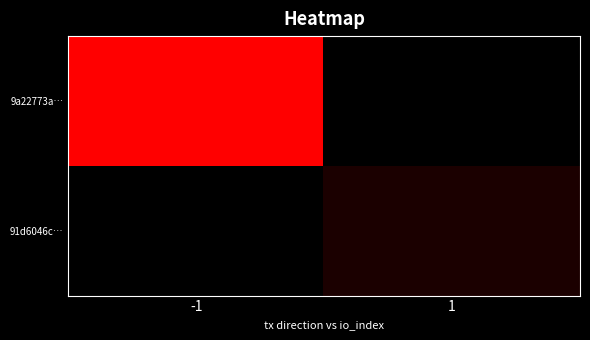

Reading right to left, list all the values displayed in this chart.

9a22773a…: 1=0	-1=50
91d6046c…: 1=5	-1=0